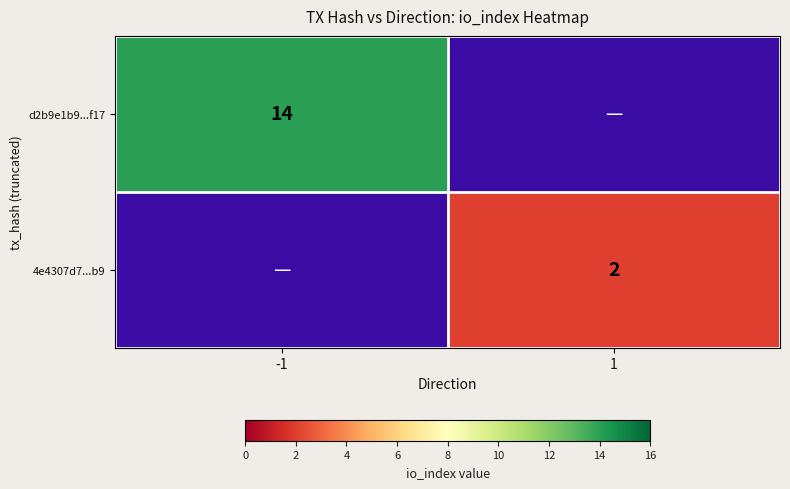

Which has a higher value, 1 or -1?

-1